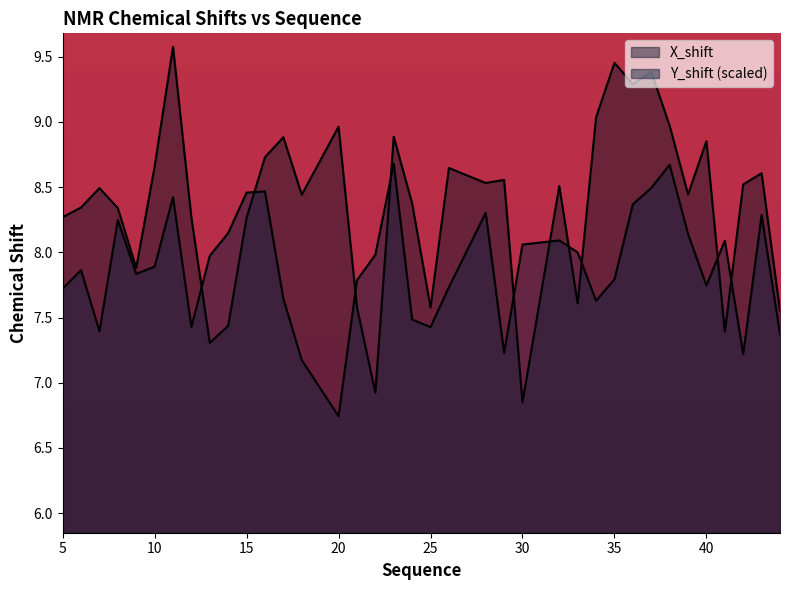

What is the value of the X_shift point at the 14th from the left?

8.4